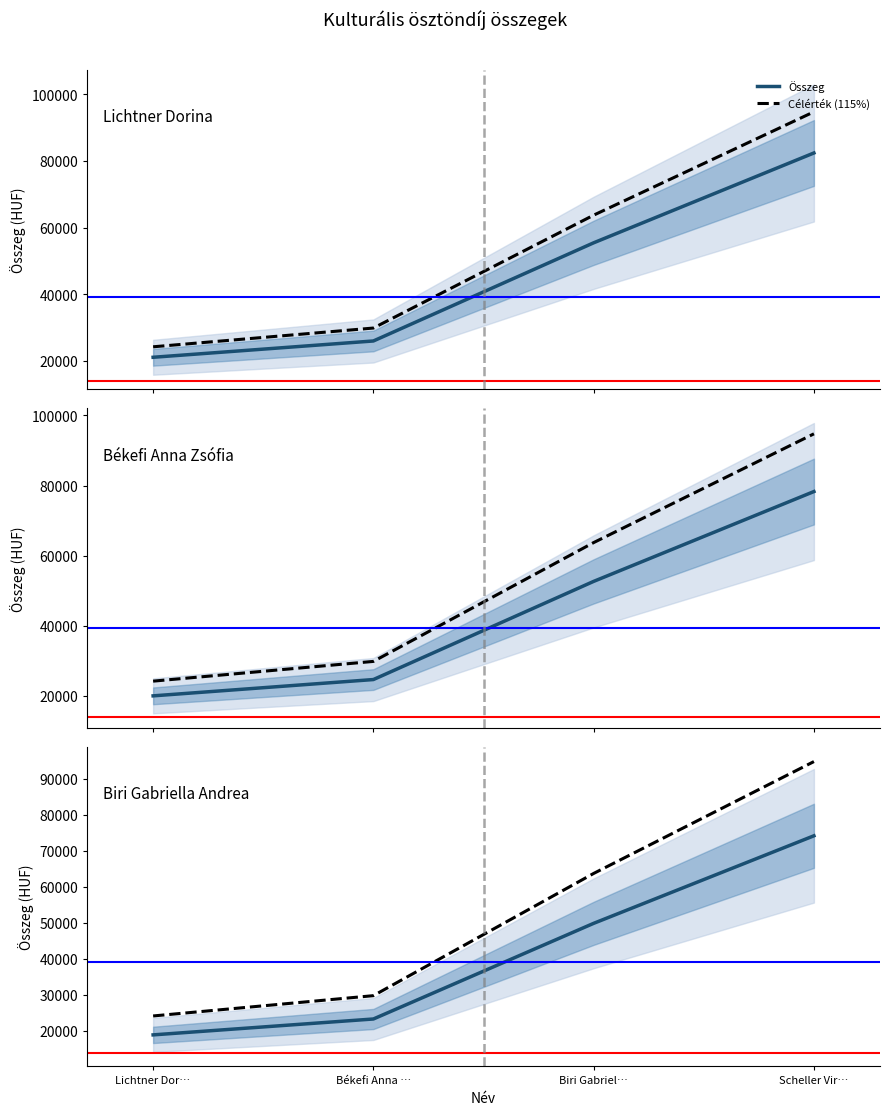

What value does the Összeg series have at Biri Gabriel…?

49860.0